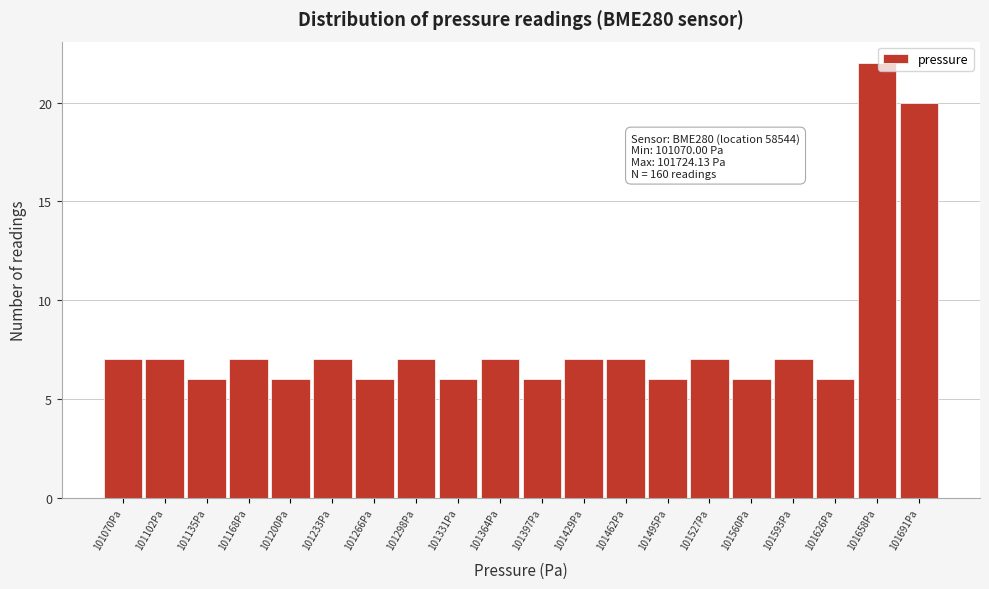

Reading left to right, extract all data points from this chart.

101070Pa=7	101102Pa=7	101135Pa=6	101168Pa=7	101200Pa=6	101233Pa=7	101266Pa=6	101298Pa=7	101331Pa=6	101364Pa=7	101397Pa=6	101429Pa=7	101462Pa=7	101495Pa=6	101527Pa=7	101560Pa=6	101593Pa=7	101626Pa=6	101658Pa=22	101691Pa=20